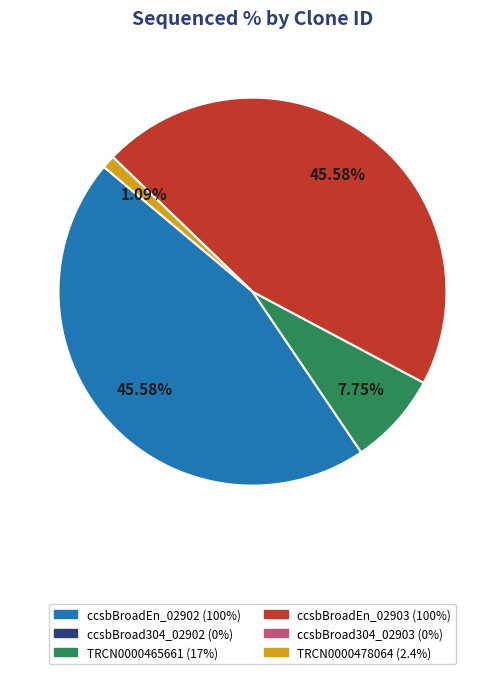

How many segments does this pie chart have?

4